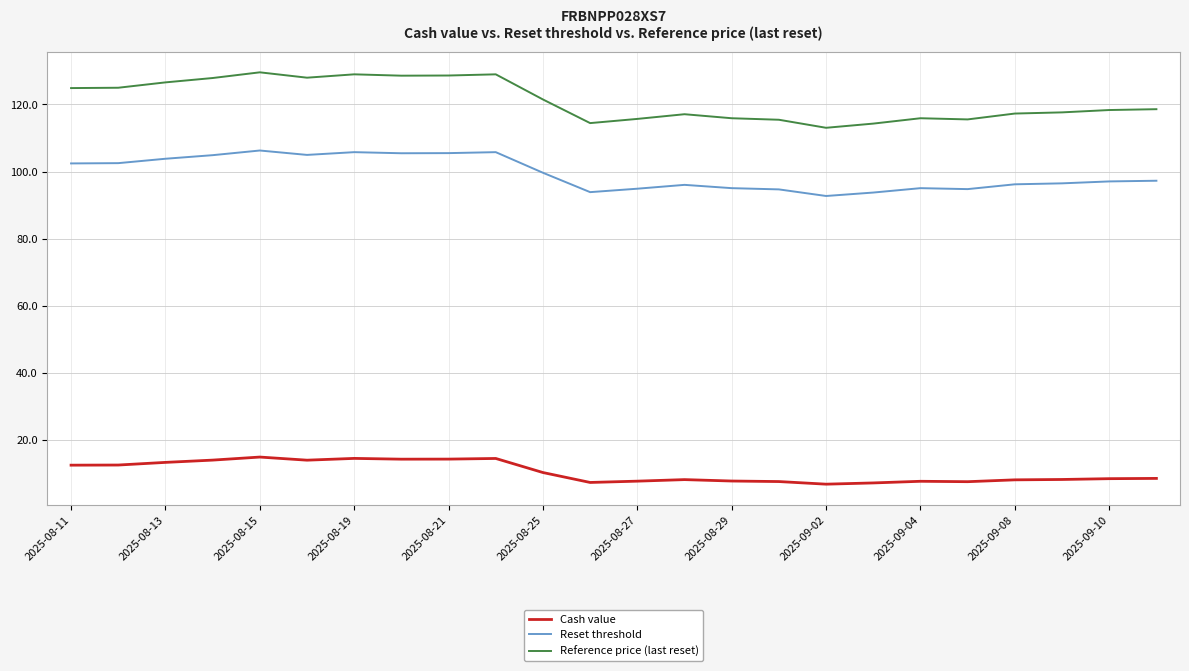

True or false: Cash value and Reset threshold intersect in this chart.

False